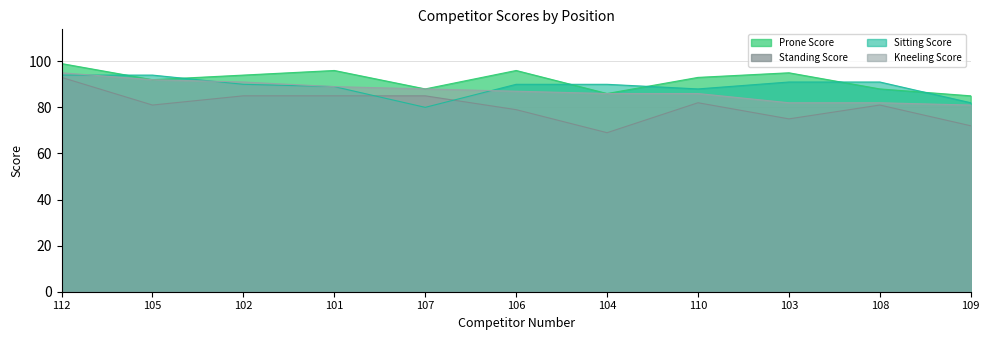

True or false: Kneeling Score and Prone Score intersect in this chart.

False